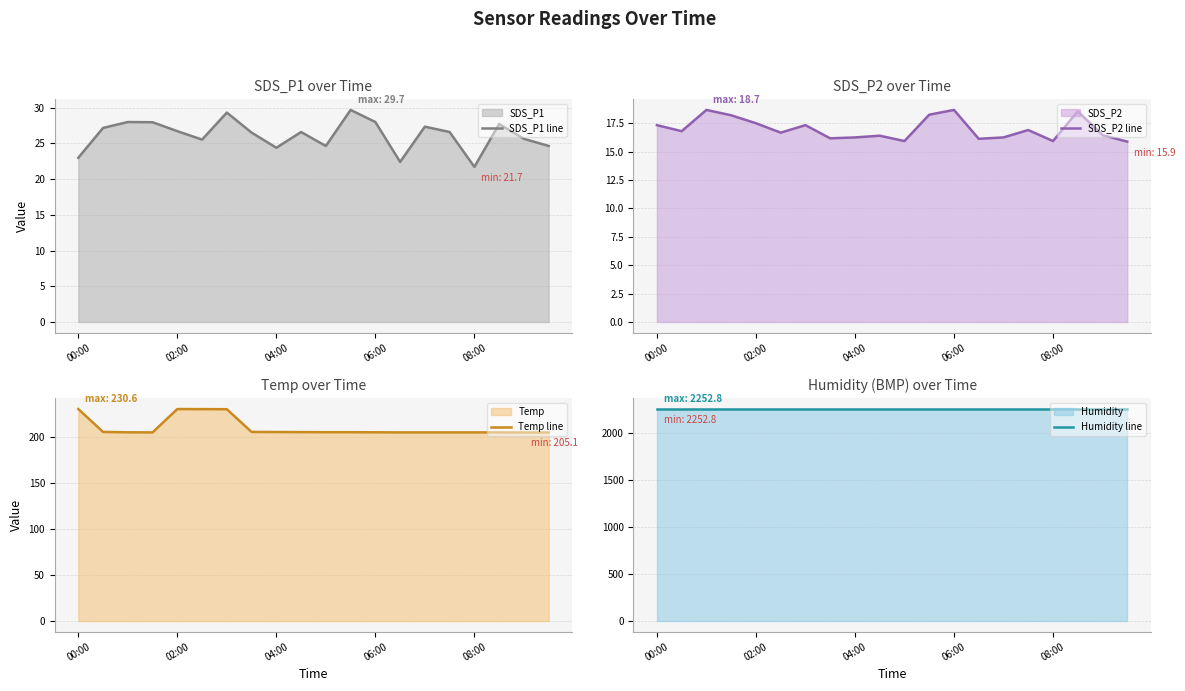

How many data points in SDS_P2 line are above 16?

17